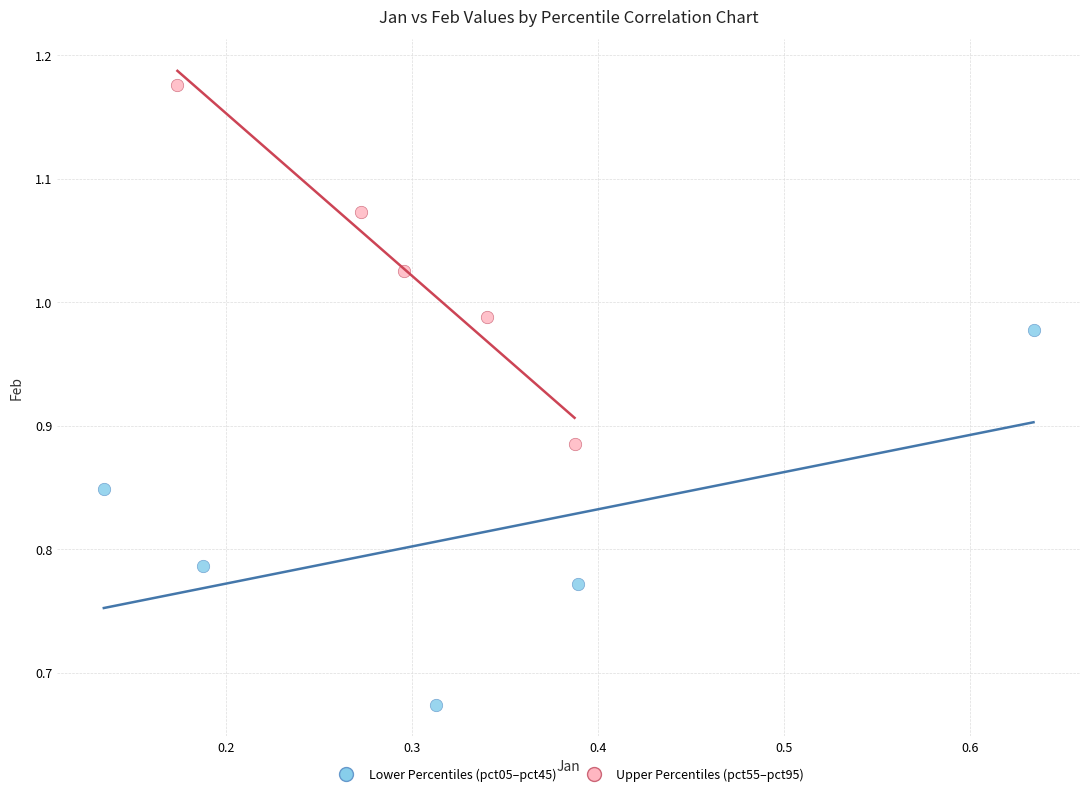

What are all the series names shown in the legend?

Lower Percentiles (pct05–pct45), Upper Percentiles (pct55–pct95)